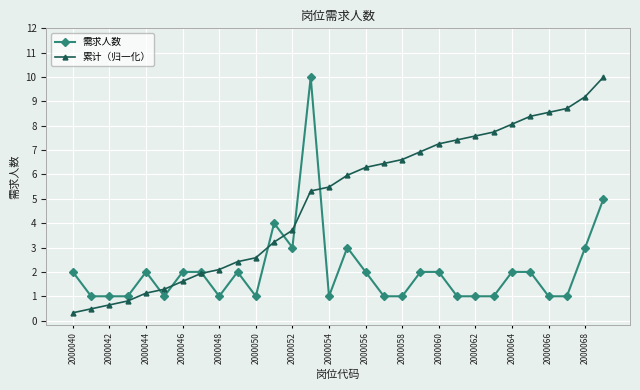

How many series are shown in this chart?

2